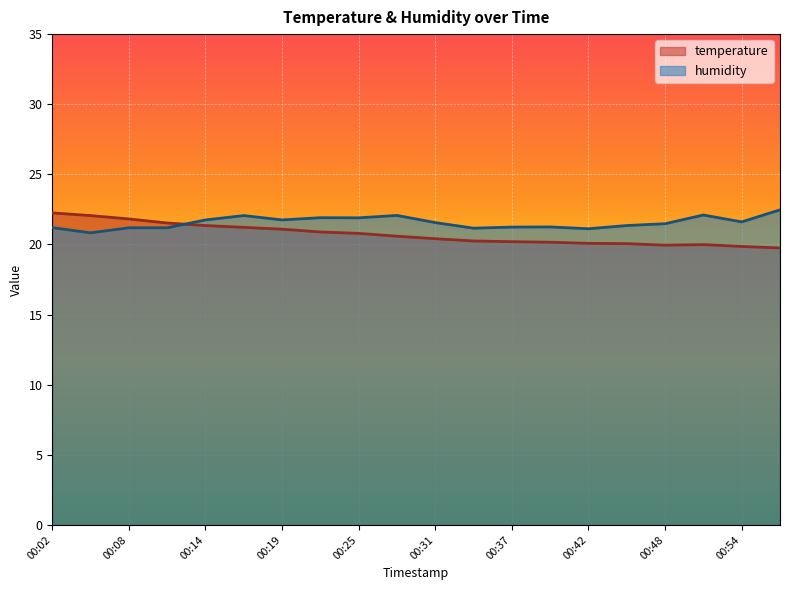

What is the sum of all humidity values?

431.2